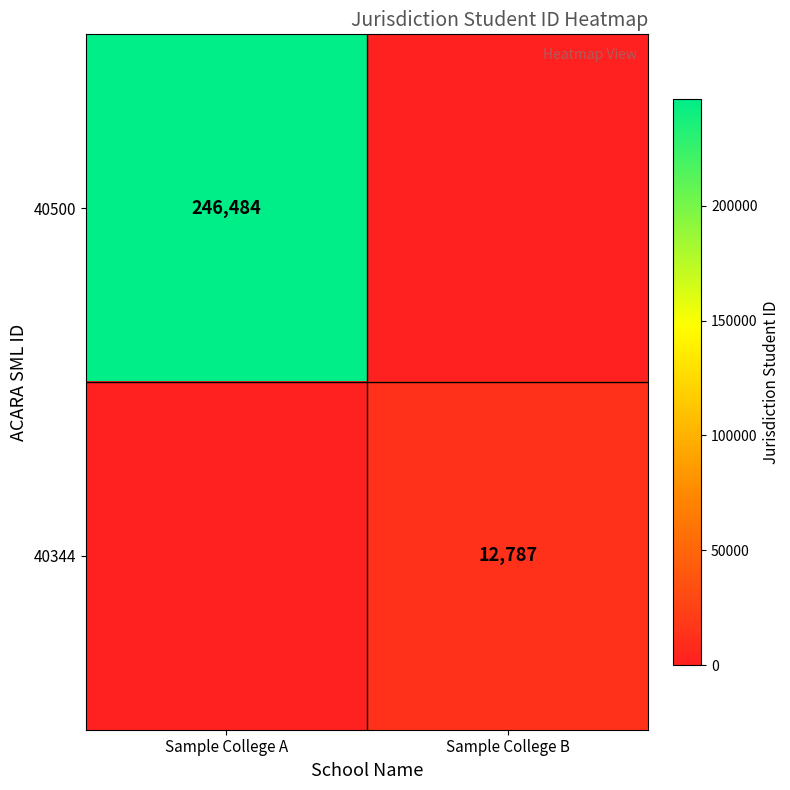

True or false: 40500 has a value of 246484 at Sample College A.

True